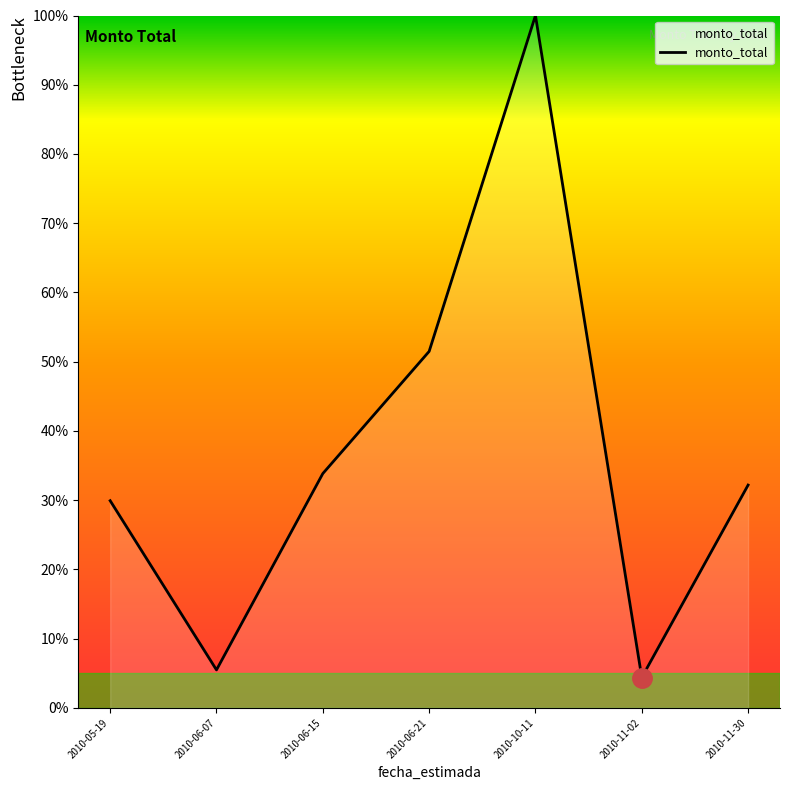

True or false: there are more than 0 points higher than both neighbors.

True